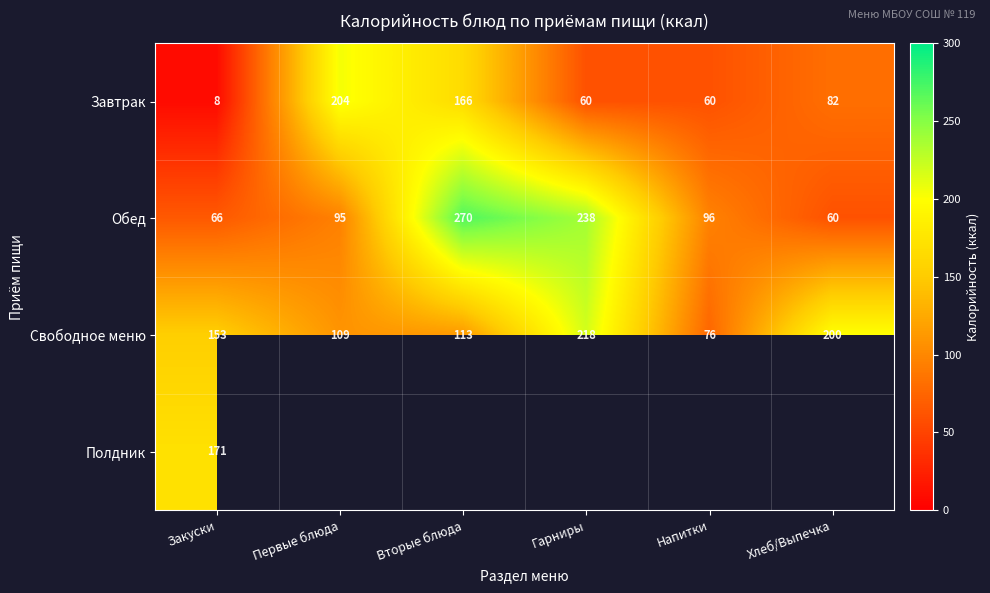

Is the value of Обед at Первые блюда greater than the value of Свободное меню at Закуски?

No